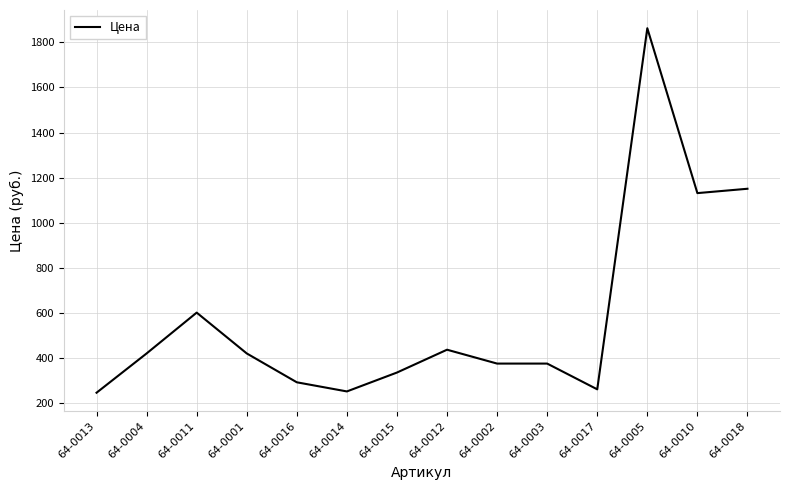

Where does the data first go above 419?

64-0004